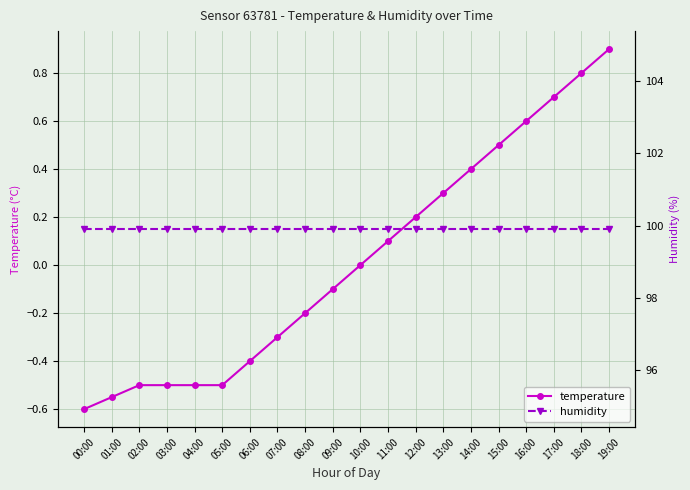

Reading right to left, what are all the values shown in this chart?

temperature: 0.9	0.8	0.7	0.6	0.5	0.4	0.3	0.2	0.1	0.0	-0.1	-0.2	-0.3	-0.4	-0.5	-0.5	-0.5	-0.5	-0.6	-0.6
humidity: 99.9	99.9	99.9	99.9	99.9	99.9	99.9	99.9	99.9	99.9	99.9	99.9	99.9	99.9	99.9	99.9	99.9	99.9	99.9	99.9